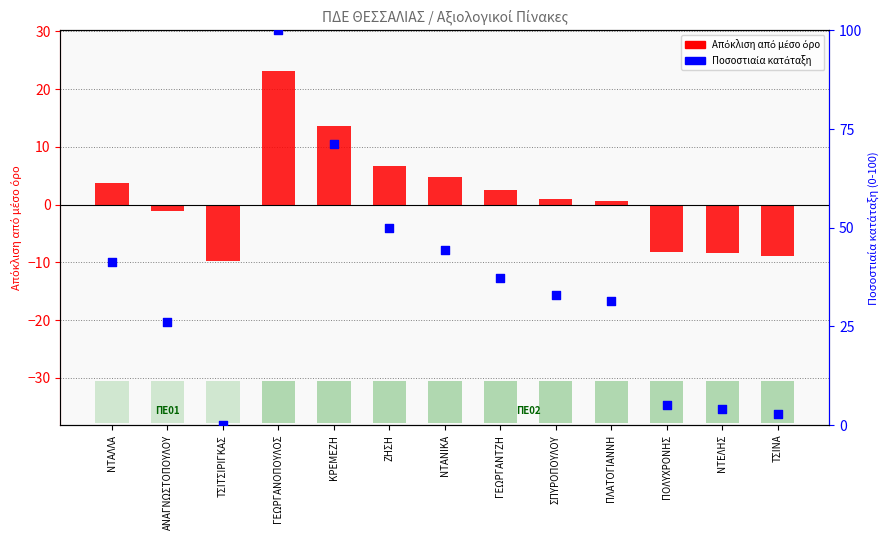

Which series contains the lowest Y value?

Απόκλιση από μέσο όρο